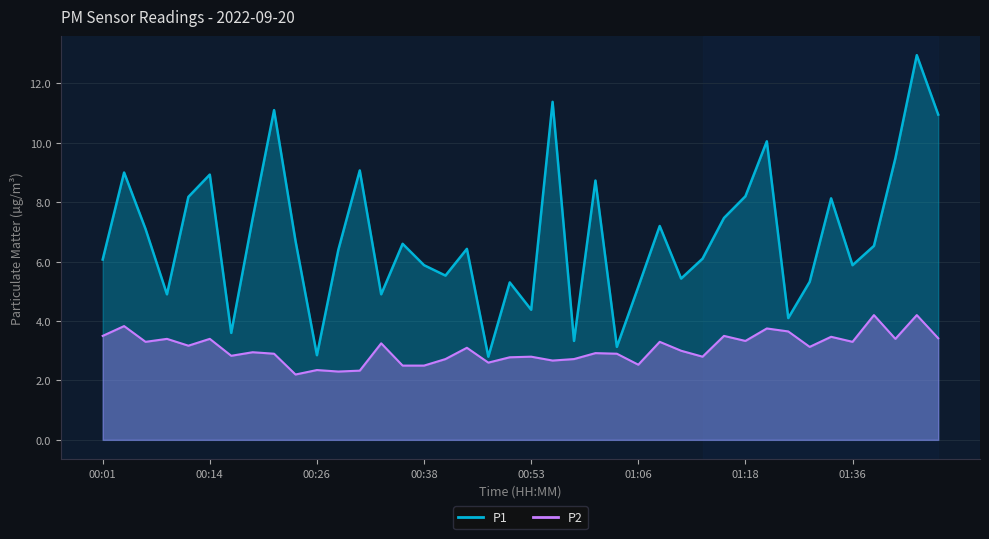

What position from the right is 00:19?

33